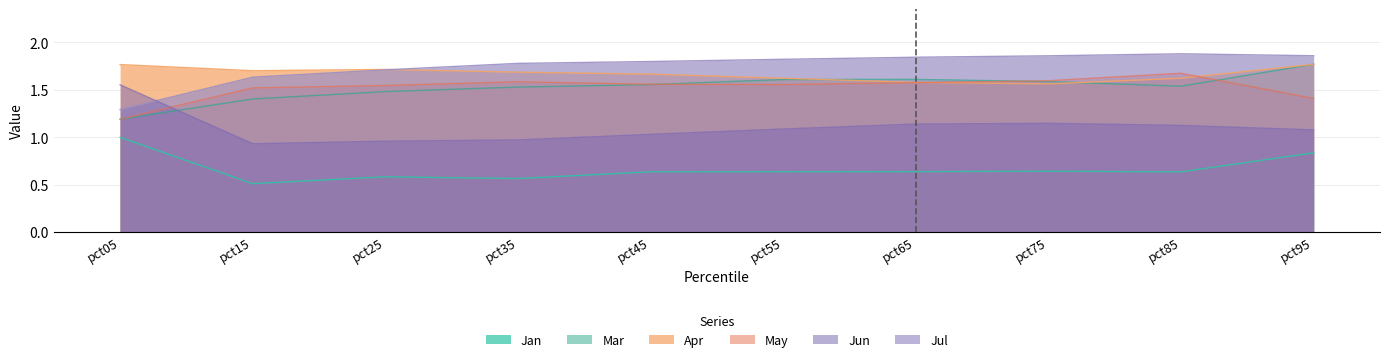

At which category is the sum across all series the highest?

pct95